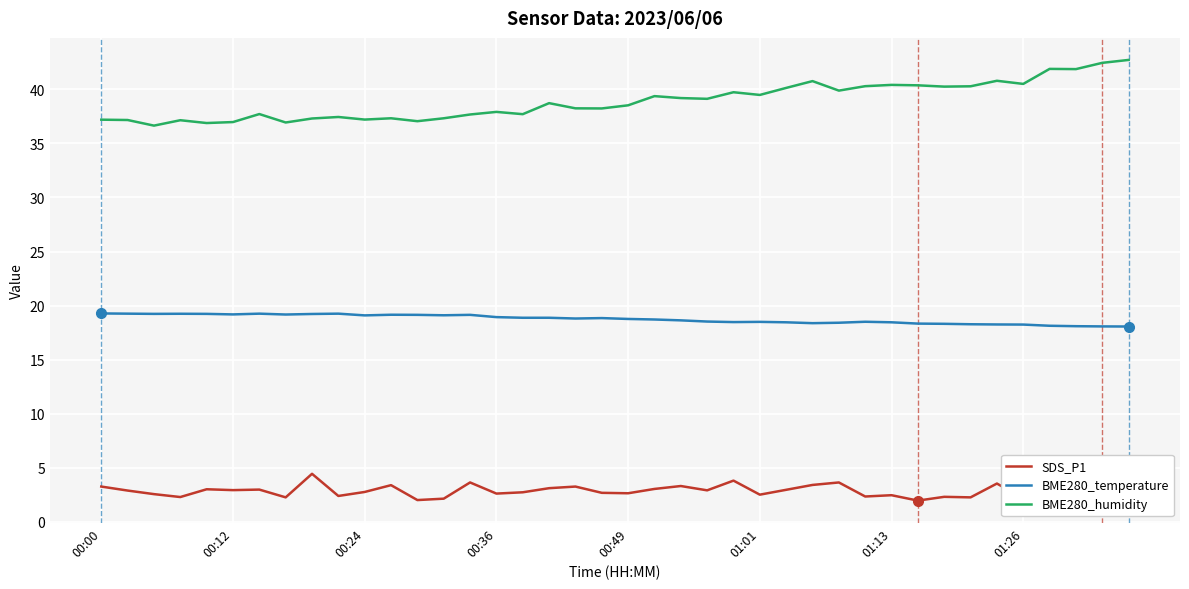

True or false: BME280_humidity has more than 0 interior local peaks.

True